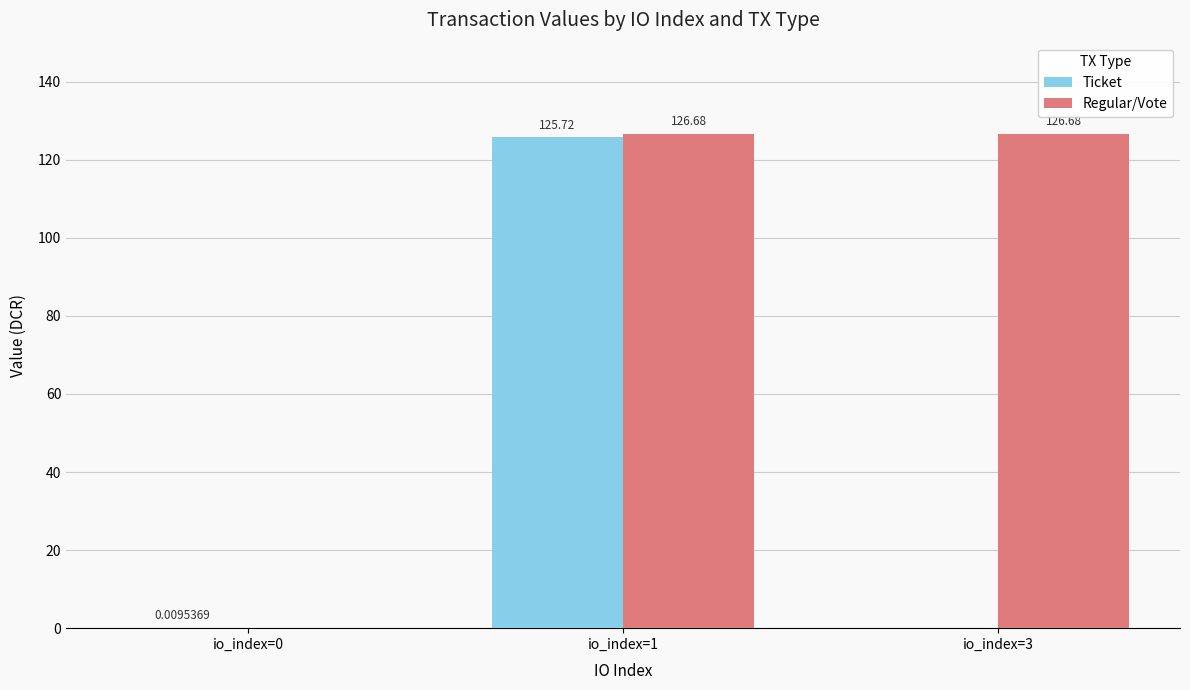

Which series changed the most between io_index=0 and io_index=1?

Regular/Vote